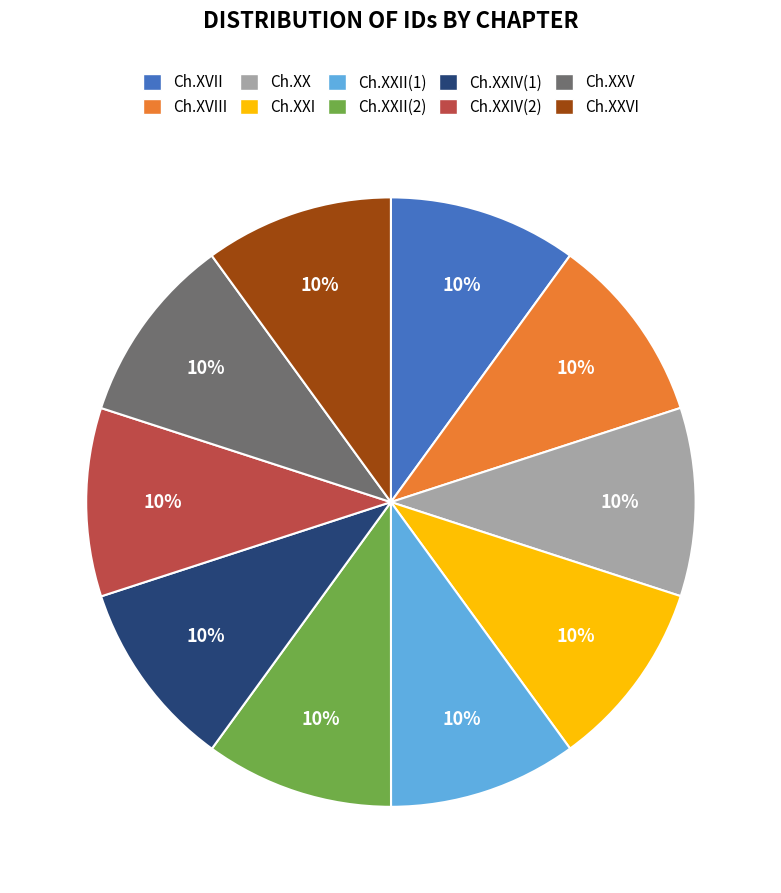

True or false: Ch.XXIV(2) accounts for 4% of the total.

False